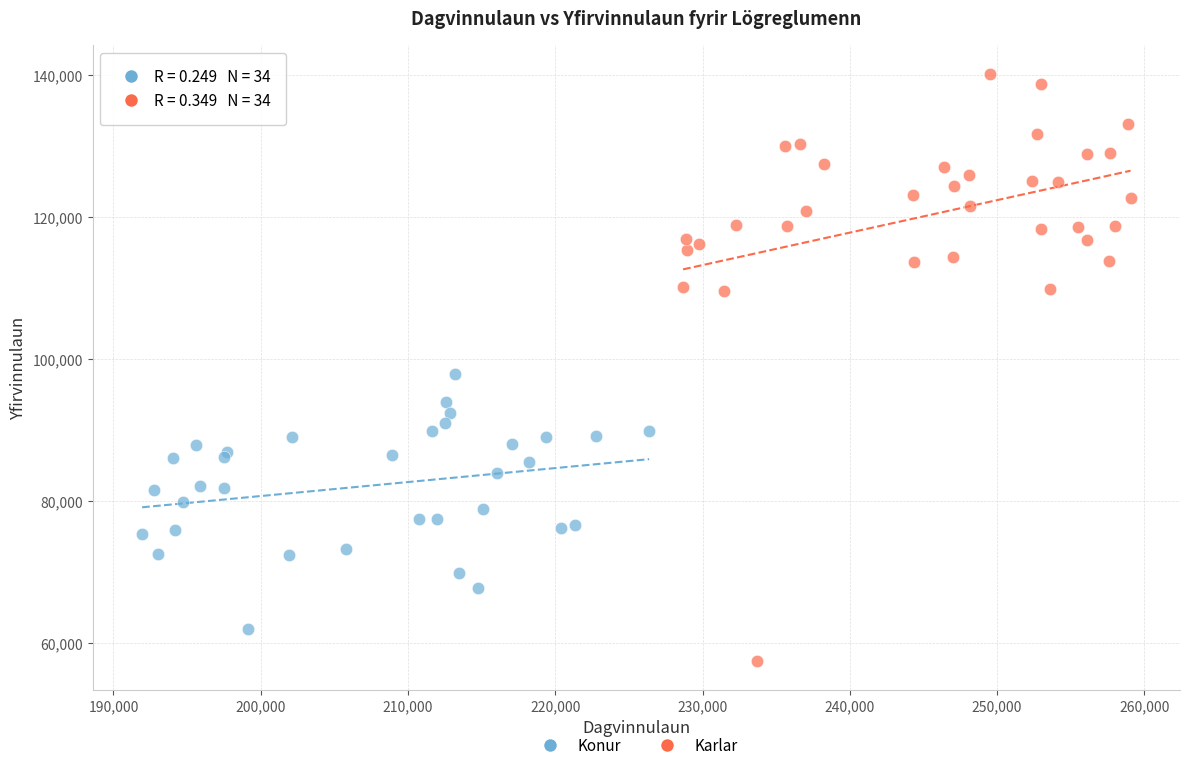

Which series reaches the maximum Y coordinate?

Karlar